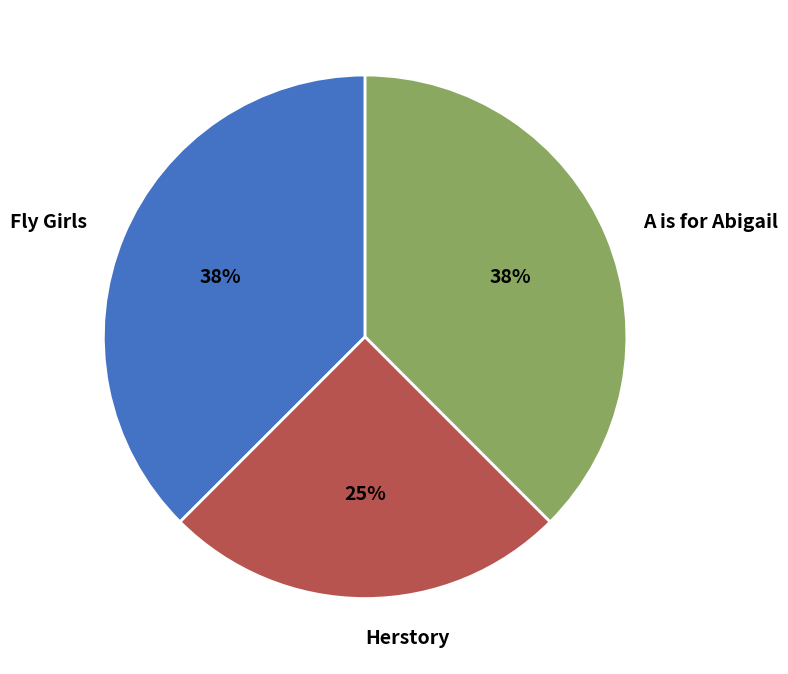

Which slice is the smallest?

Herstory